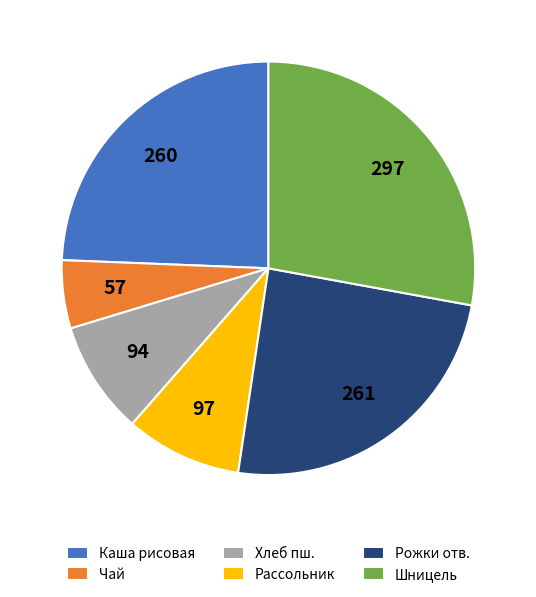

Do Шницель and Чай together represent more than half of the pie?

No